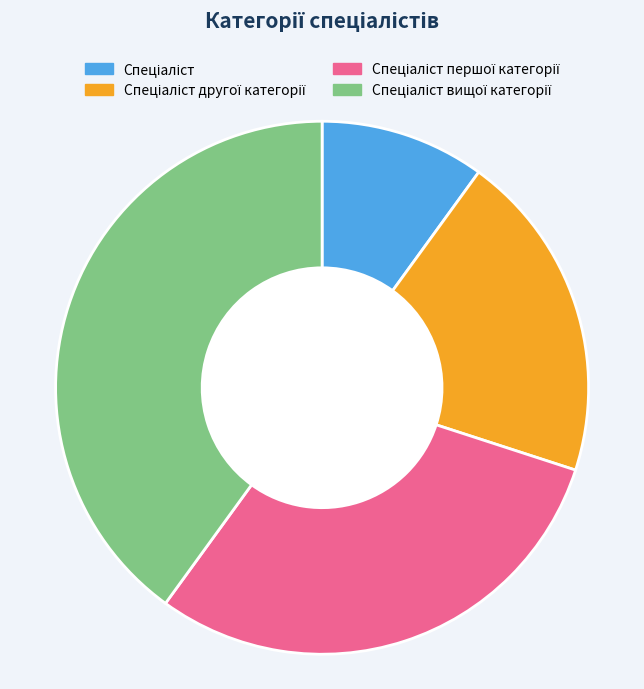

How many segments does this pie chart have?

4